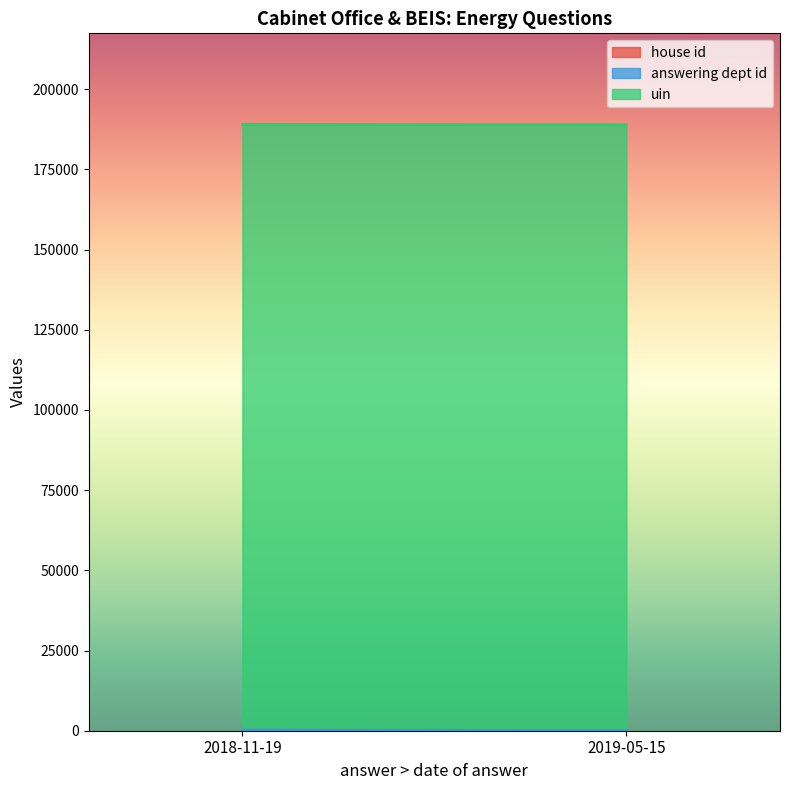

Rank the series at 2019-05-15 from highest to lowest value.

uin, answering dept id, house id